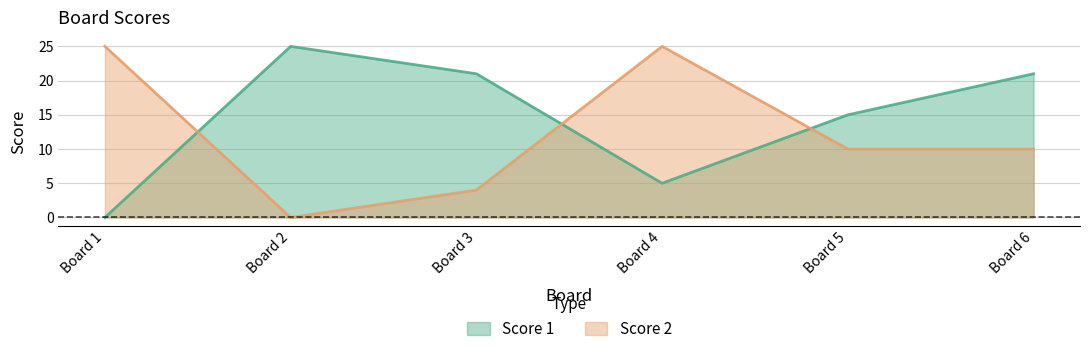

Between which two adjacent categories do Score 1 and Score 2 first intersect?

Board 1 and Board 2